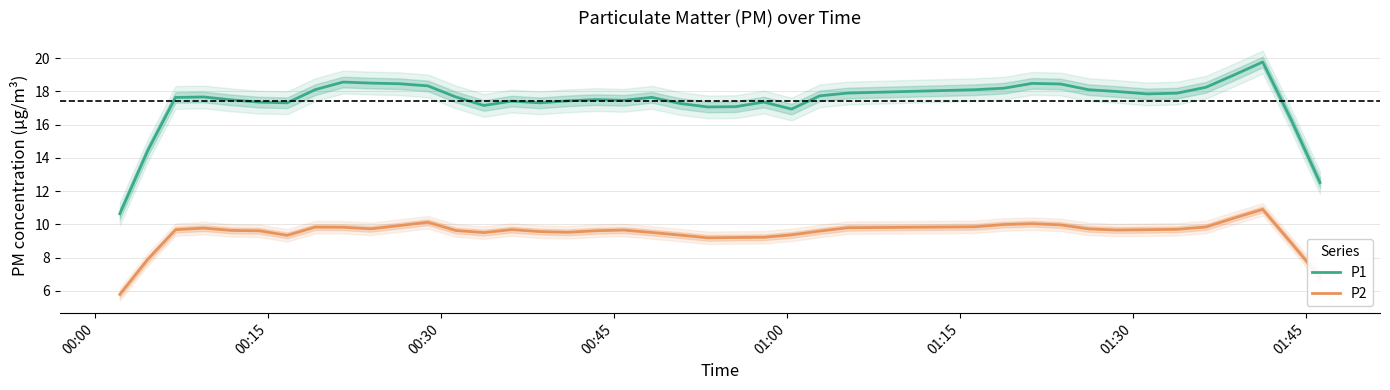

True or false: P2 and P1 cross at least once.

False